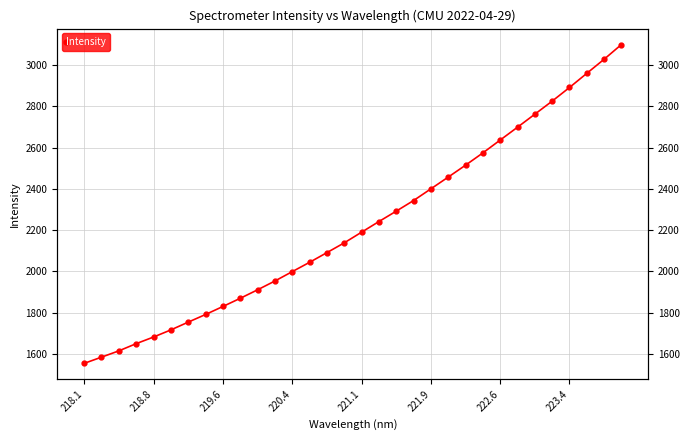

How many distinct data groups are displayed?

1